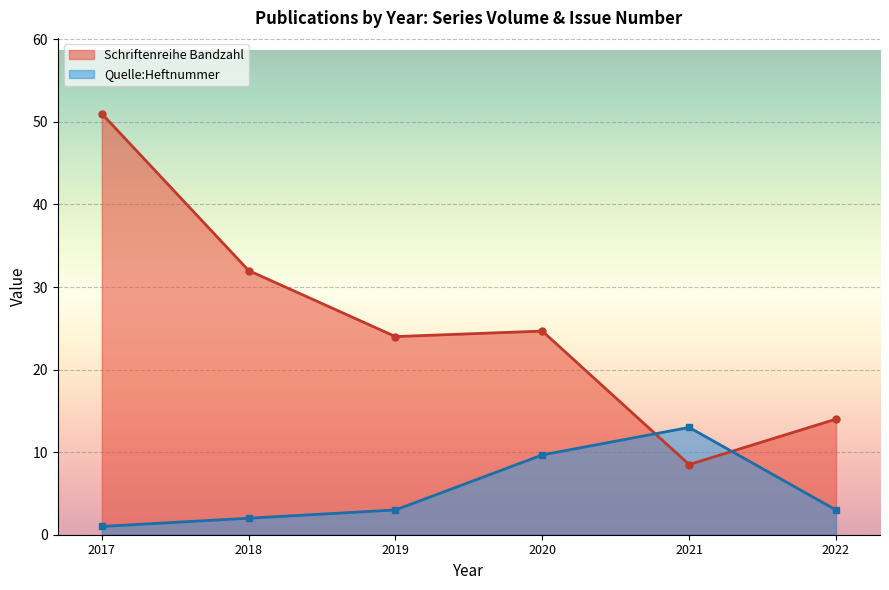

Is it true that Schriftenreihe Bandzahl equals 8.7 at 2022?

False